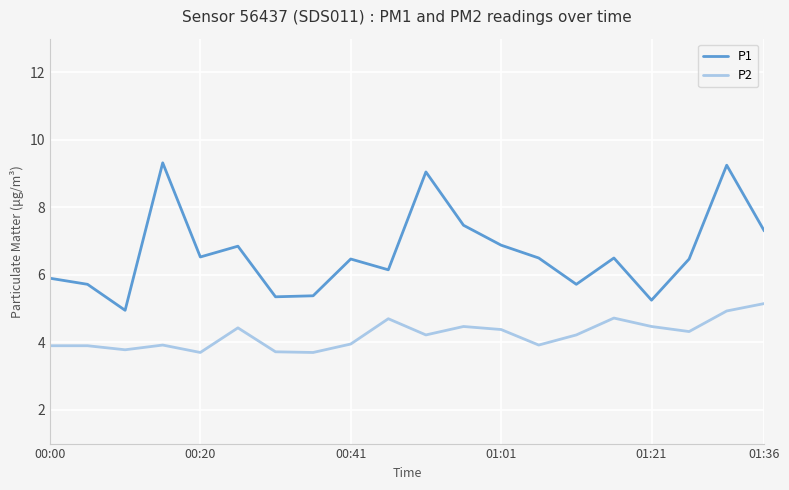

What is the highest value of the P2 series?

5.2